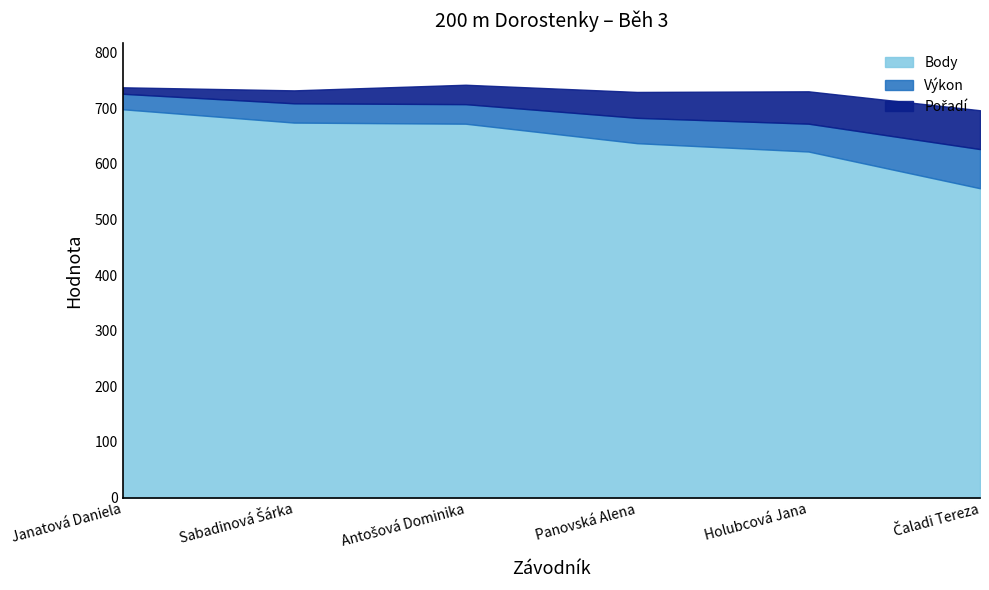

True or false: Body has more than 2 interior local peaks.

False